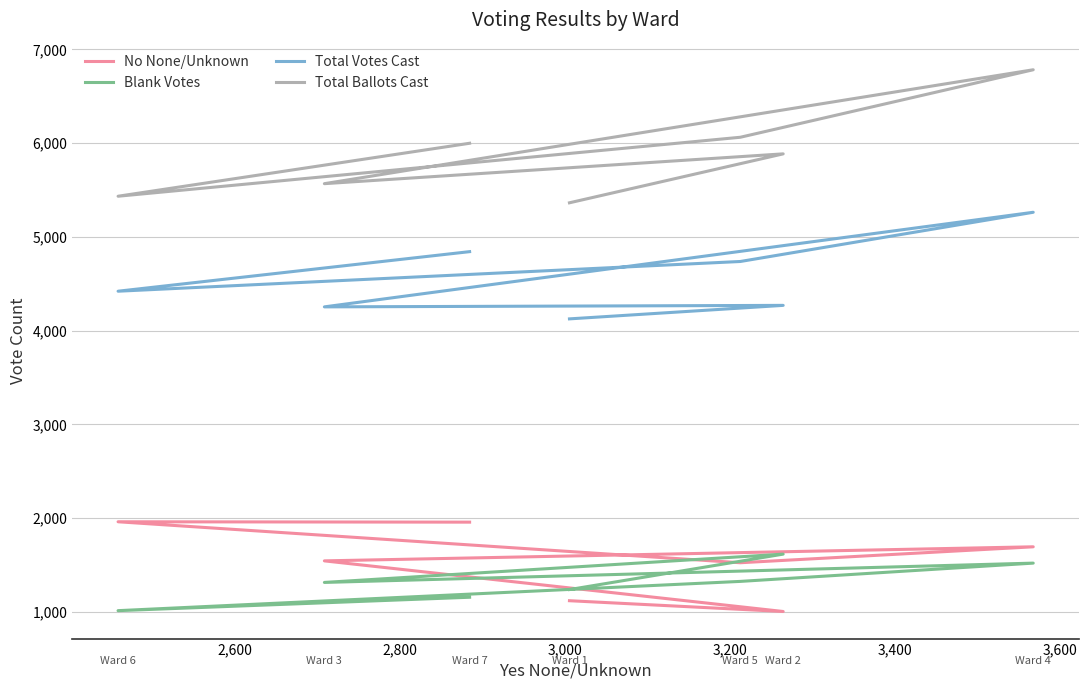

Reading left to right, transcribe all the data shown in this chart.

No None/Unknown: 1119	1004	1544	1694	1524	1961	1957
Blank Votes: 1238	1616	1314	1520	1325	1013	1156
Total Votes Cast: 4125	4269	4253	5262	4737	4420	4842
Total Ballots Cast: 5363	5885	5567	6782	6062	5433	5998